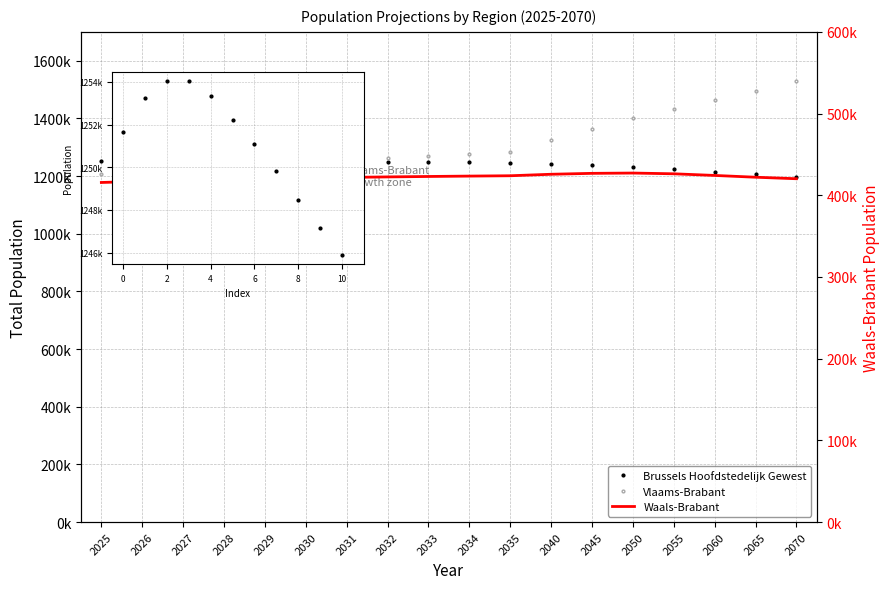

Is it true that Brussels Hoofdstedelijk Gewest equals 1223864 at 2055?

True